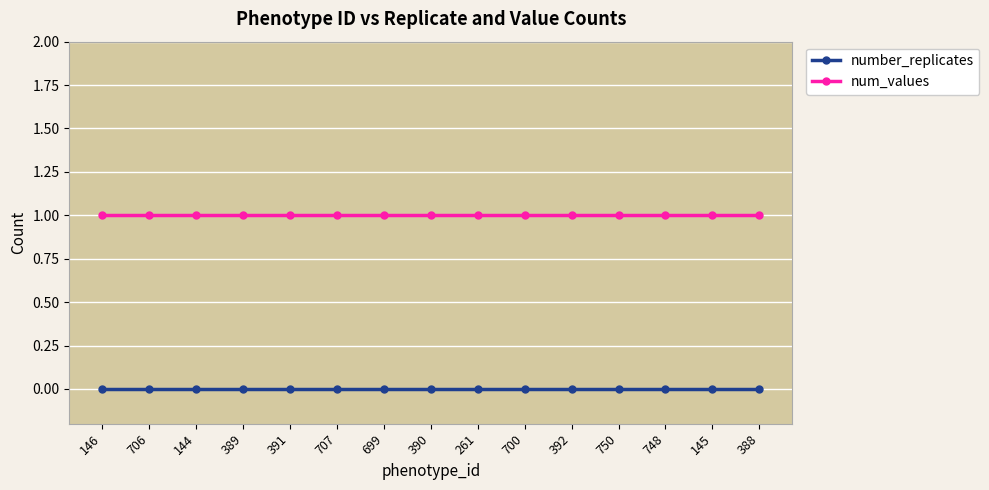

Is the value of num_values at 707 greater than the value of number_replicates at 144?

Yes